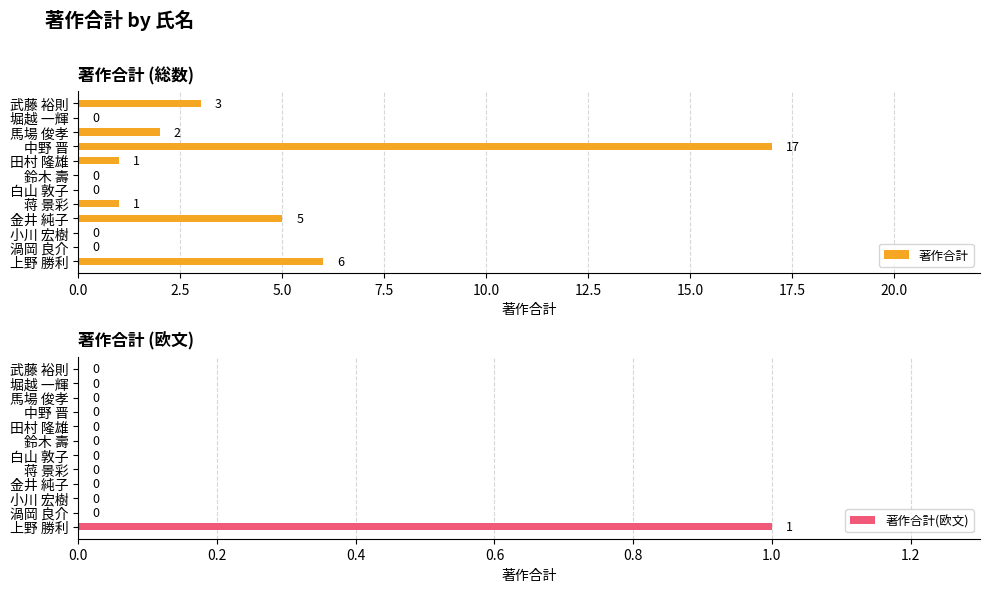

At which label does 著作合計(欧文) reach its peak?

上野 勝利